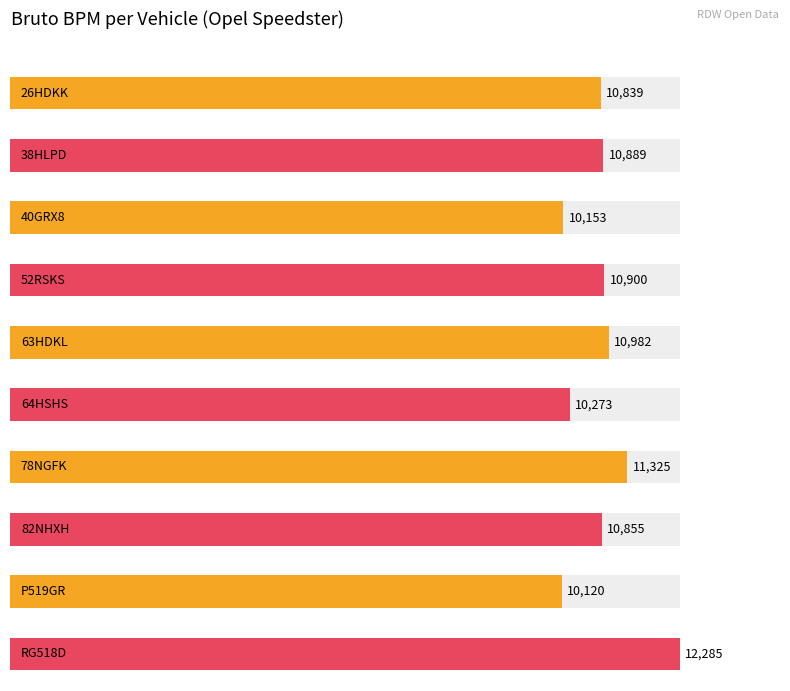

Approximately how many times larger is the value at P519GR compared to 52RSKS?

0.9